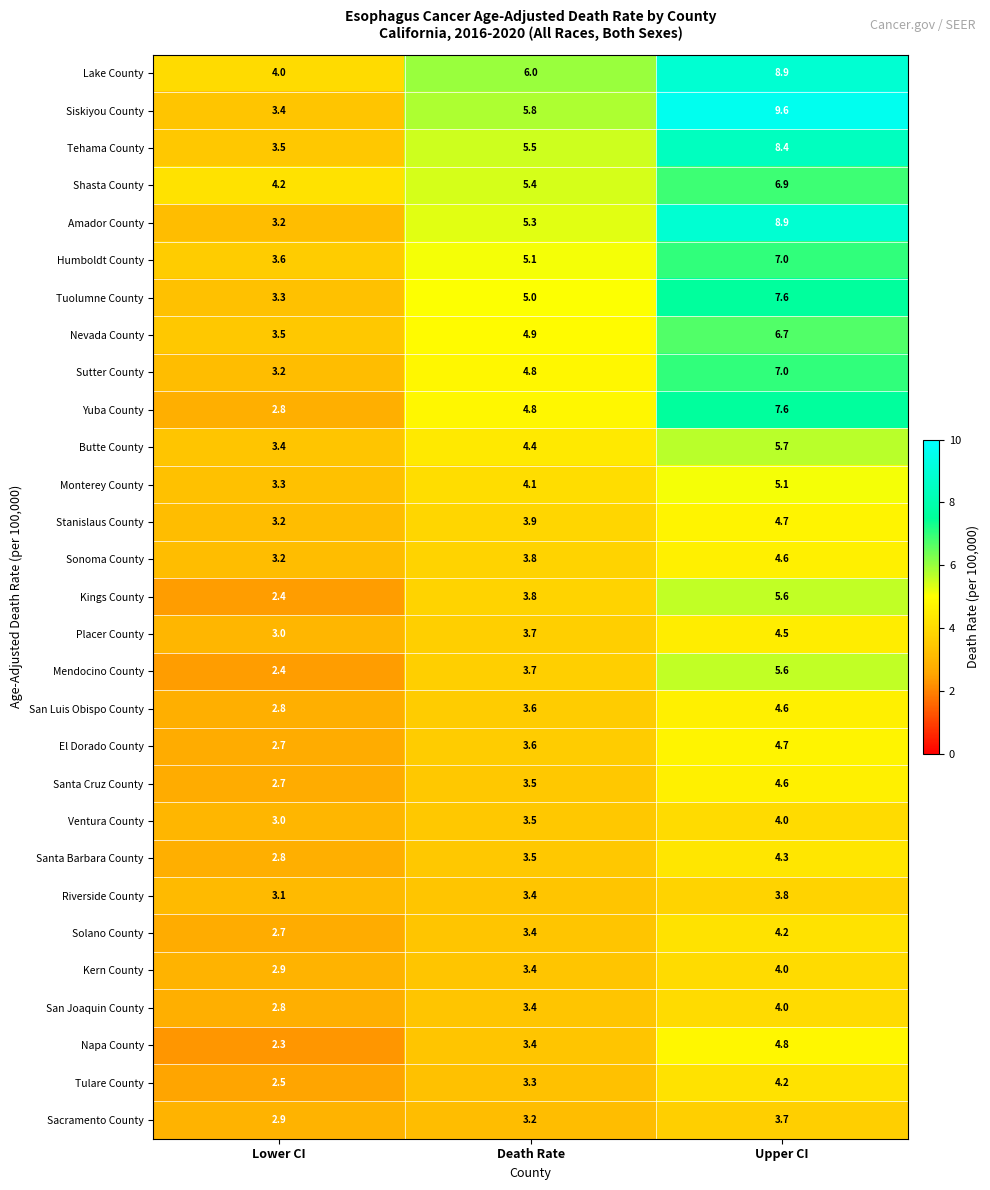

How many data points does each series have?

3